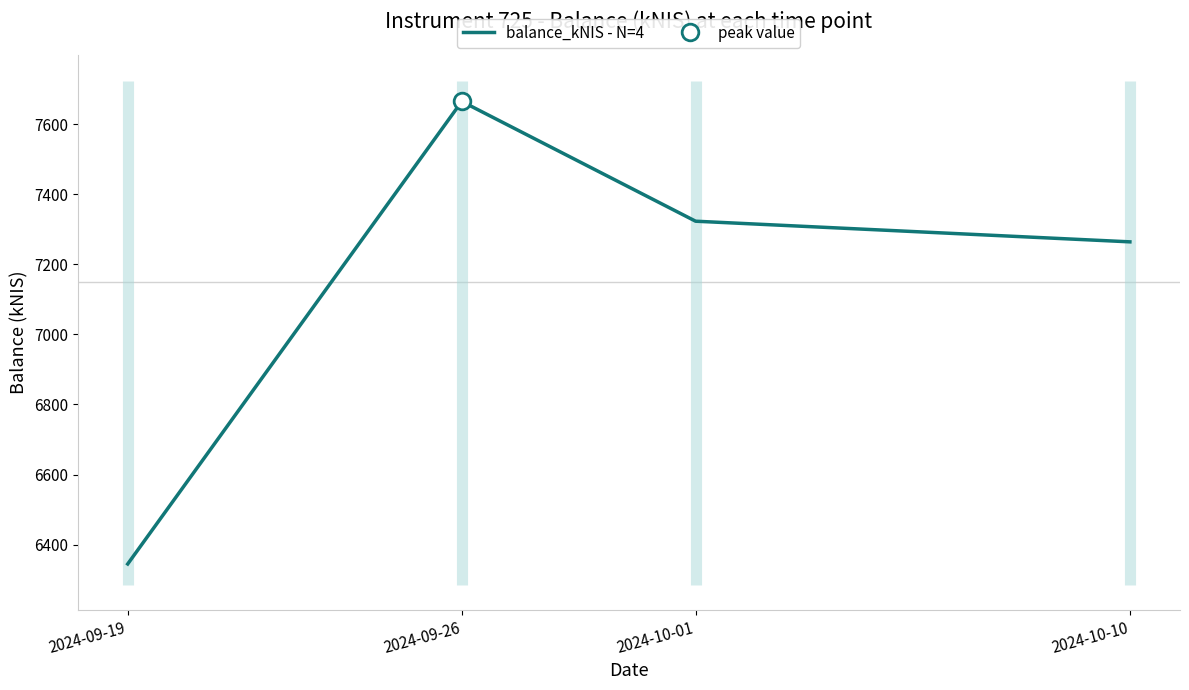

What is the difference between the maximum and minimum values?

1321.1